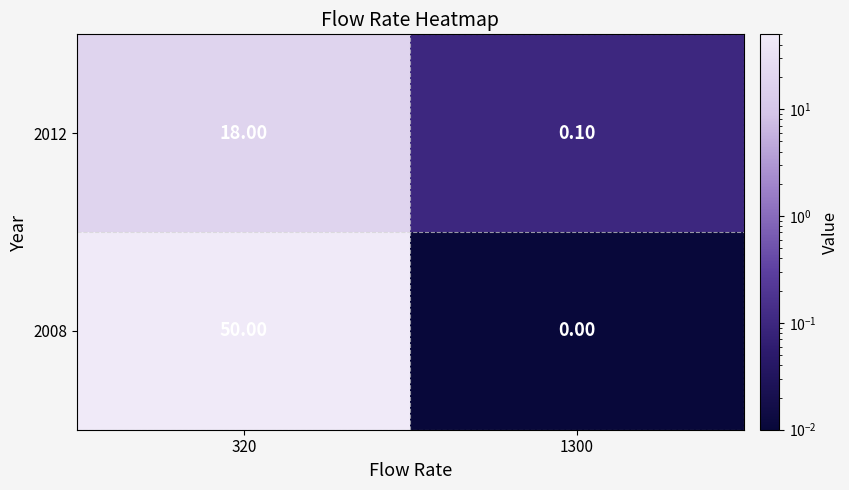

Between 320 and 1300, which series saw the biggest shift?

2008